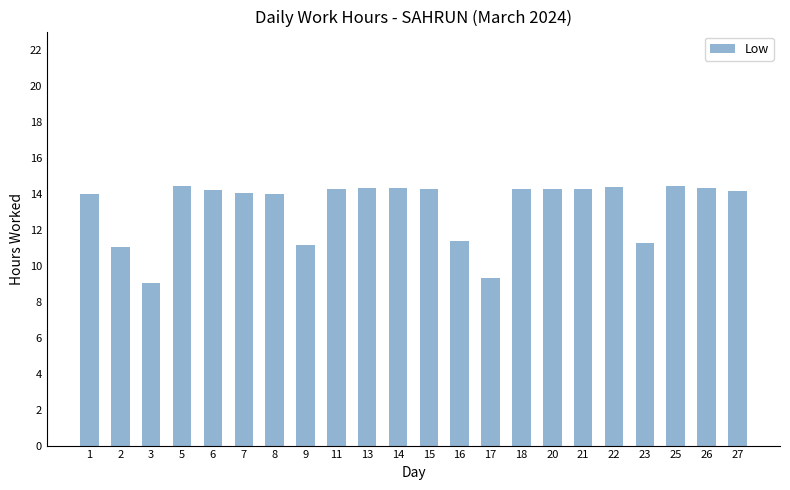

What is the difference between the maximum and minimum values?

5.4